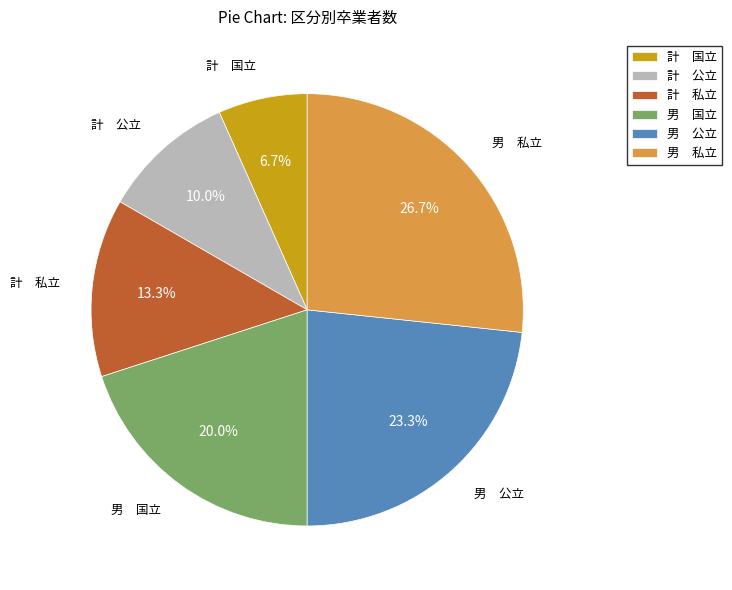

Which category has the biggest portion of the pie?

男 私立